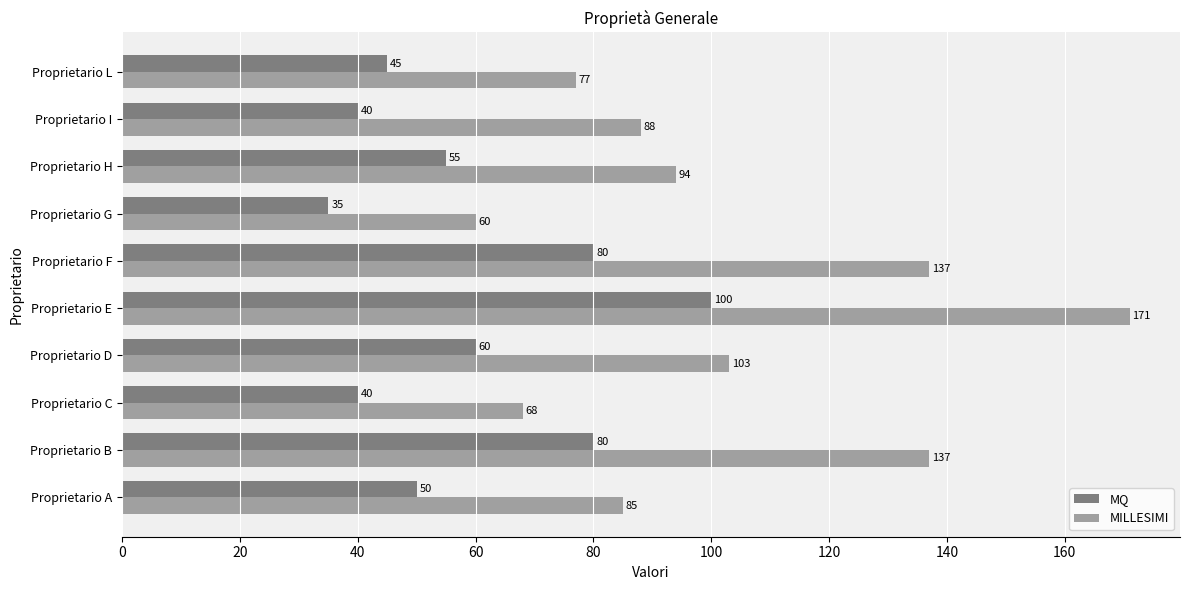

At which label is MILLESIMI closest to 115?

Proprietario D